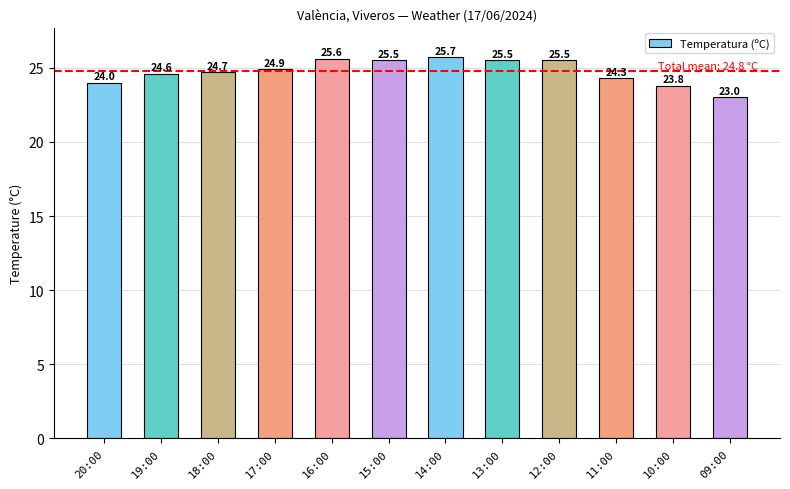

What is the approximate value at 12:00?

25.5